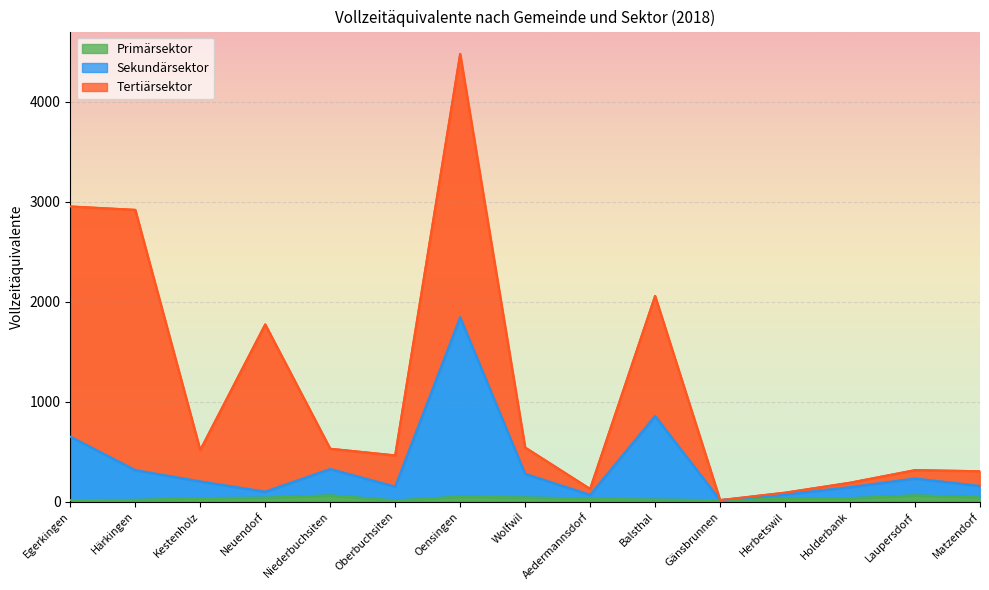

What is the label of the 14th point from the left?

Laupersdorf